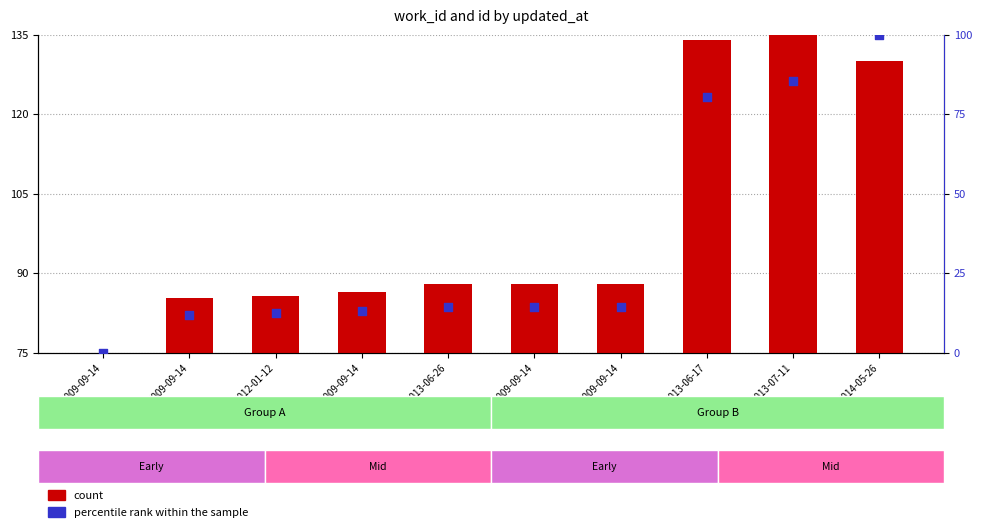

At which category is the sum across all series the highest?

2014-05-26